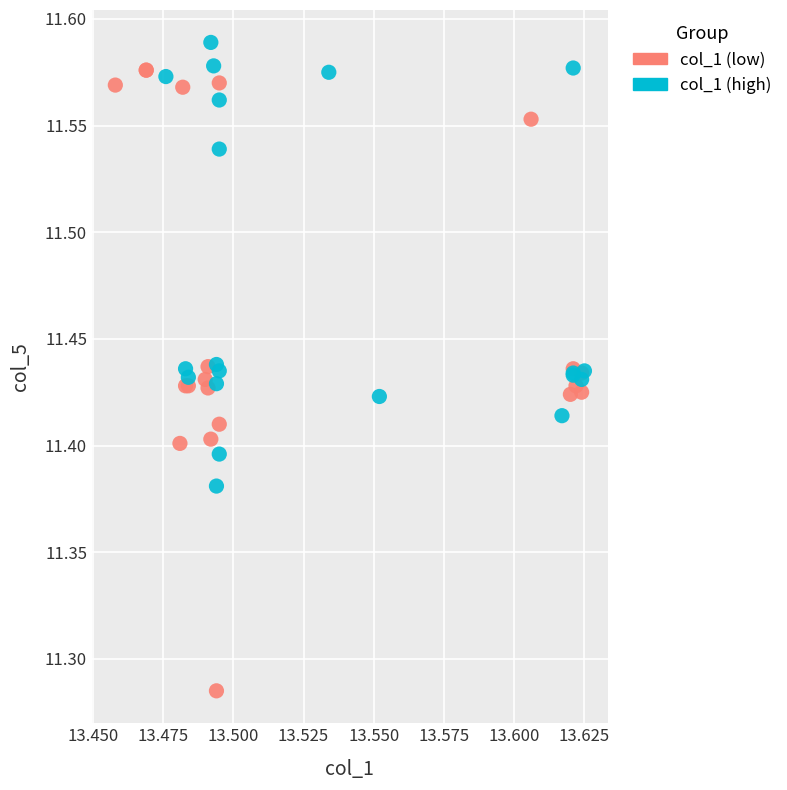

Which series has the largest Y range (max minus min)?

col_1 (low)